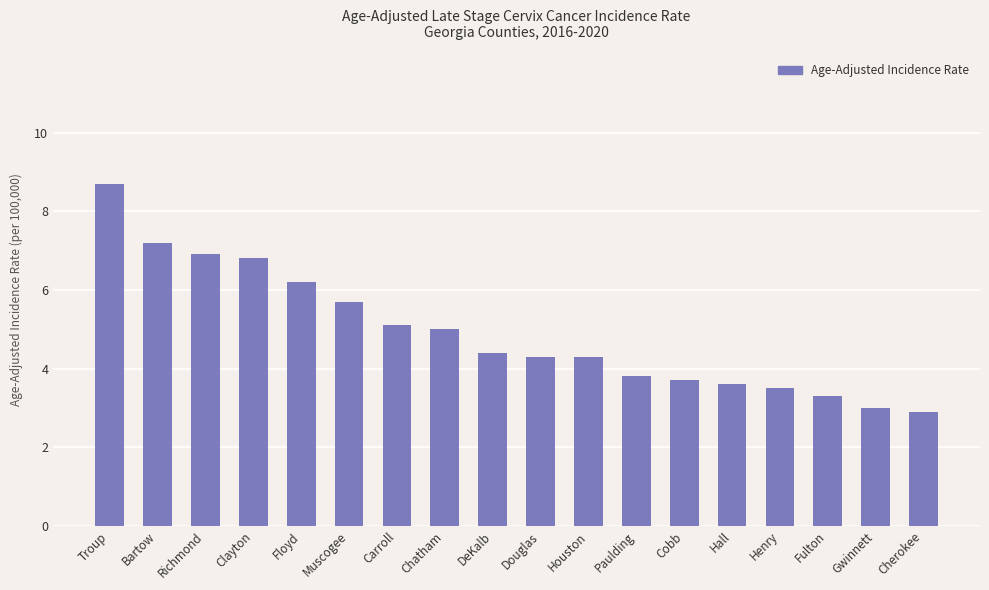

How many data points does each series have?

18